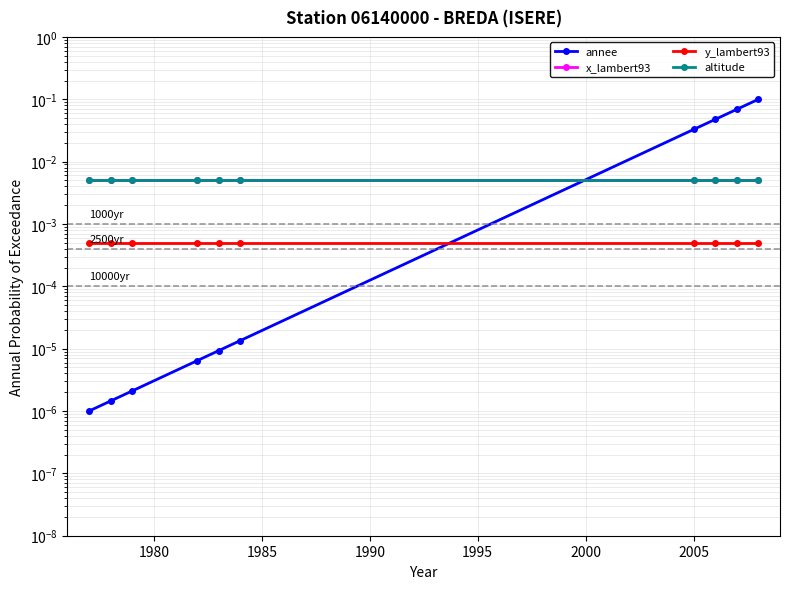

Which series has the largest total across all categories?

annee